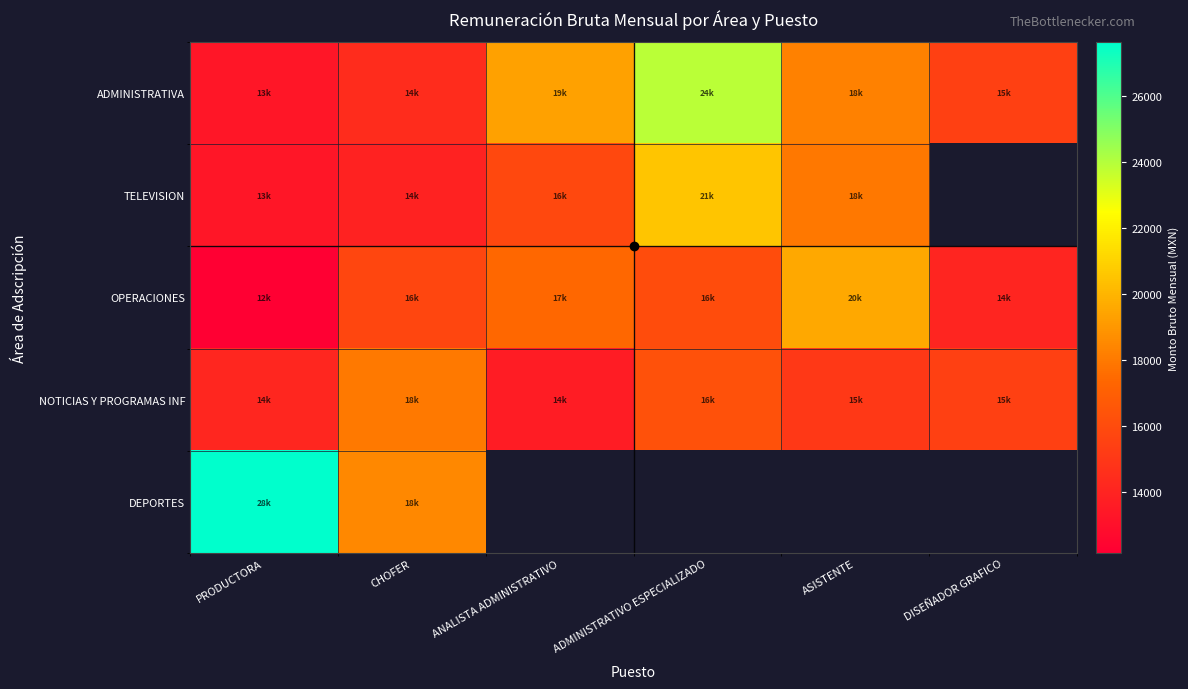

Which series has the largest range (max minus min)?

ADMINISTRATIVA